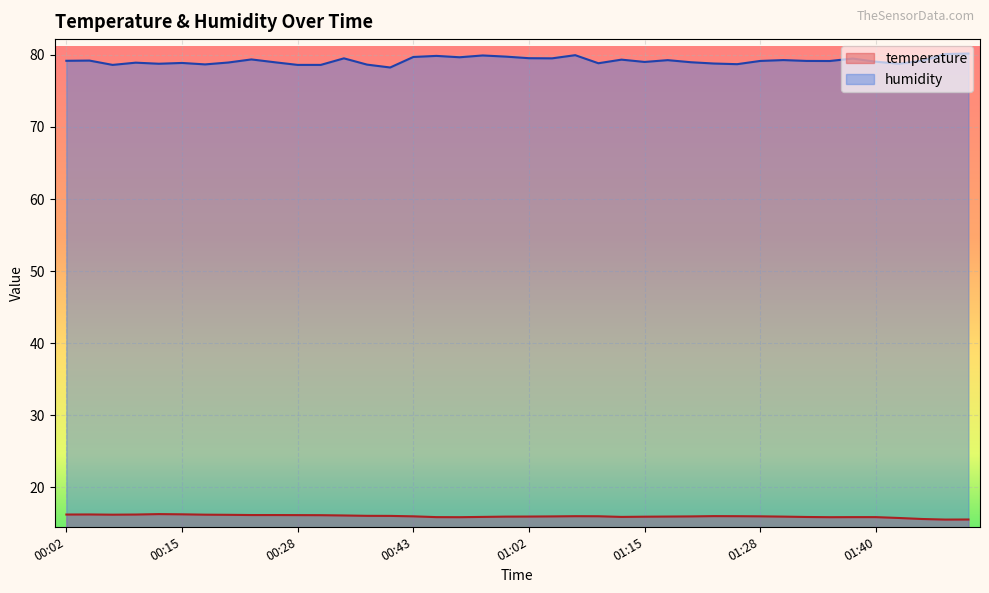

Which series has the widest spread of values?

humidity